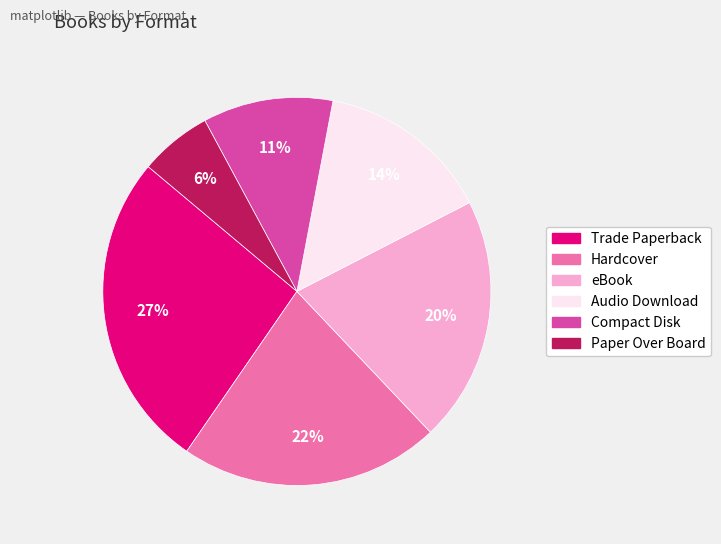

To the nearest percent, what percentage of the pie is Audio Download?

14%